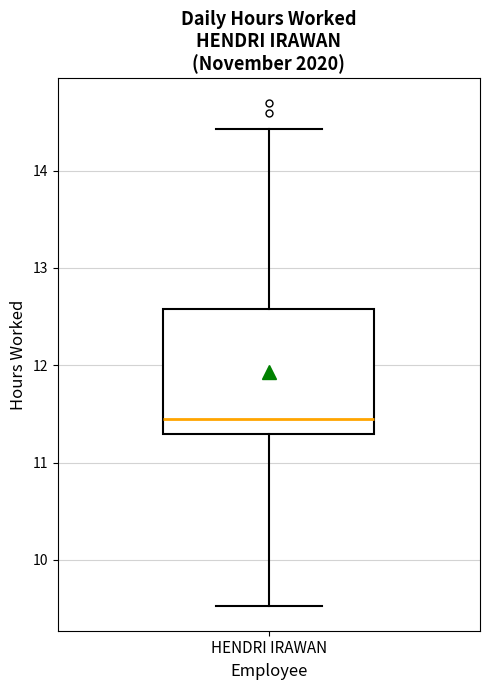

Read this box plot against the y-axis: the position of the median line, the range covered by the box, and the ends of both whiskers. The values are not printed on the chart, so give them approximately, as read against the axis.

median 11.4, box 11.3 to 12.6, whiskers 9.5 to 14.4